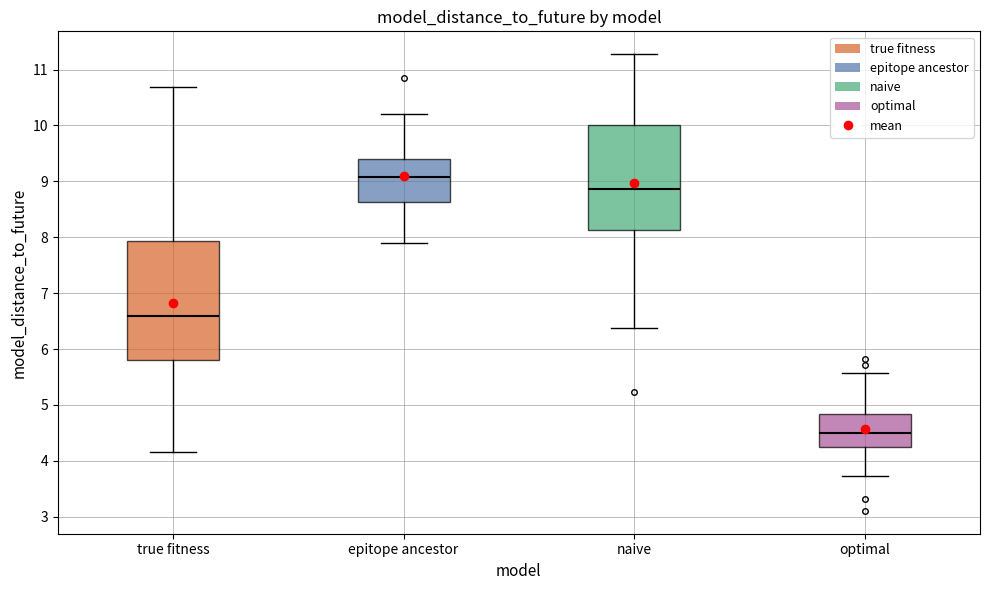

Which box has the highest median line?

epitope ancestor